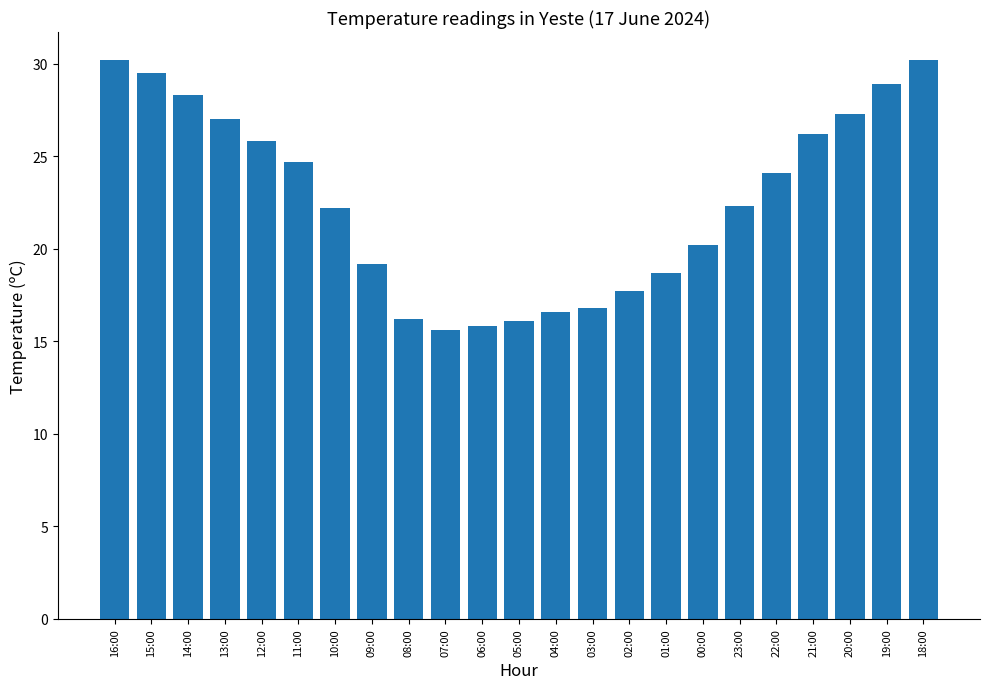

At which label does the data first exceed 22?

16:00